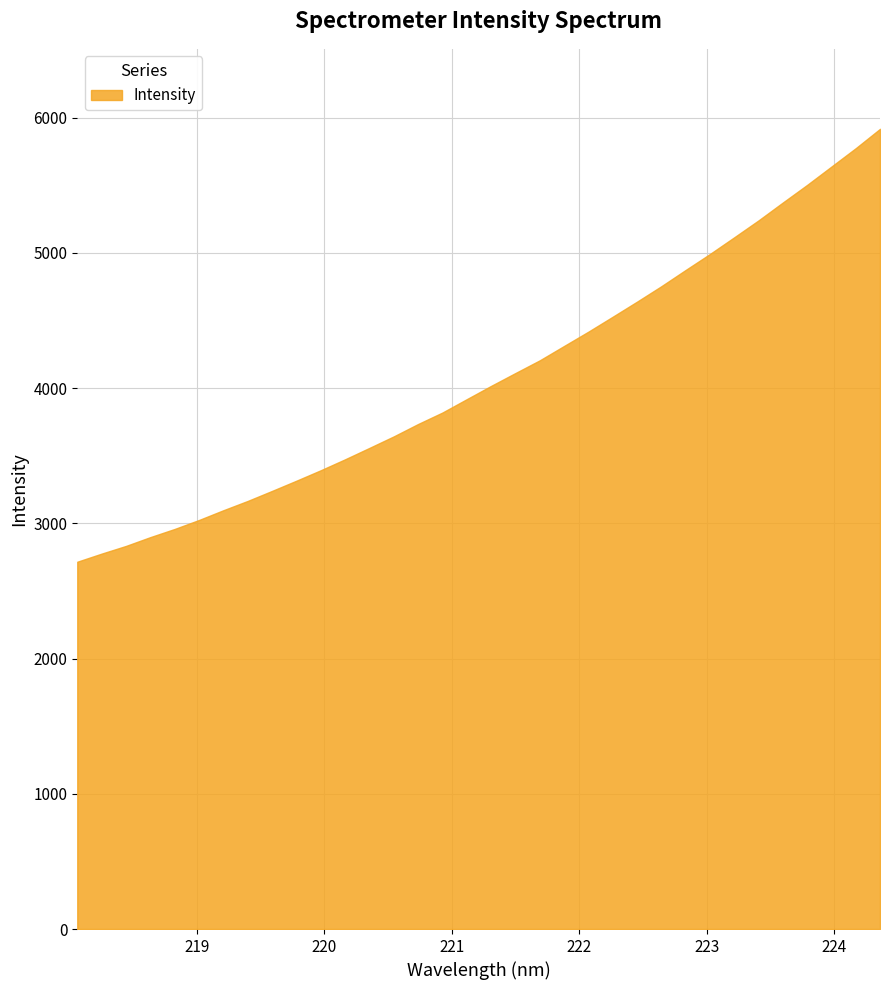

Rank the categories by value from highest to lowest.

224.3616, 224.1709, 223.9802, 223.7895, 223.5987, 223.408, 223.2172, 223.0264, 222.8355, 222.6447, 222.4538, 222.263, 222.0721, 221.8812, 221.6902, 221.4993, 221.3083, 221.1174, 220.9264, 220.7354, 220.5444, 220.3533, 220.1623, 219.9712, 219.7801, 219.589, 219.3979, 219.2067, 219.0156, 218.8244, 218.6332, 218.442, 218.2508, 218.0596